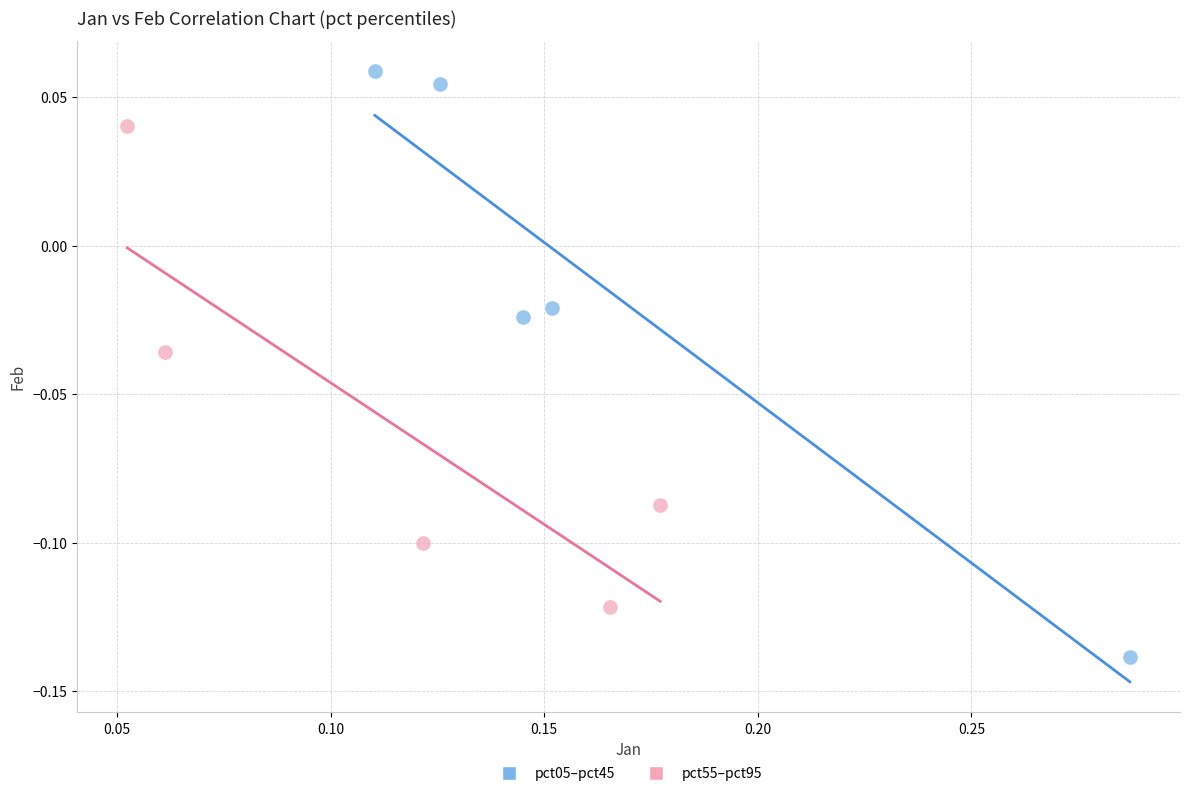

Which series contains the highest Y value?

pct05–pct45